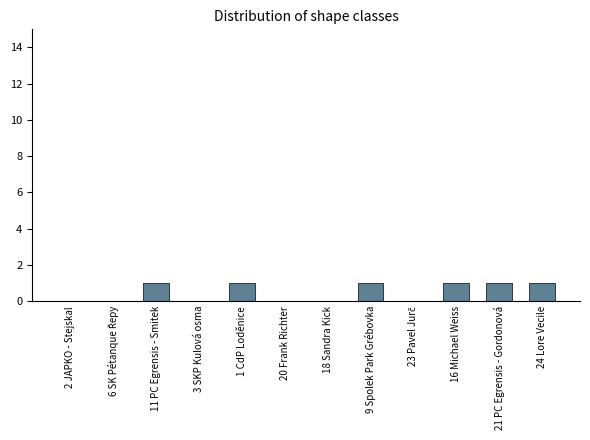

Between 1 CdP Loděnice and 2 JAPKO - Stejskal, which is larger?

1 CdP Loděnice